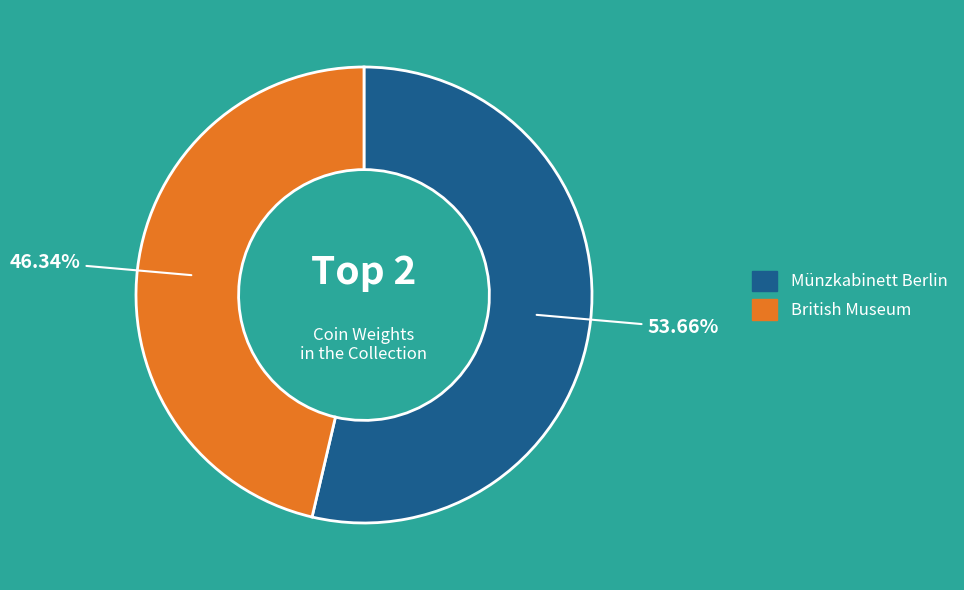

Which category has the biggest portion of the pie?

Münzkabinett Berlin